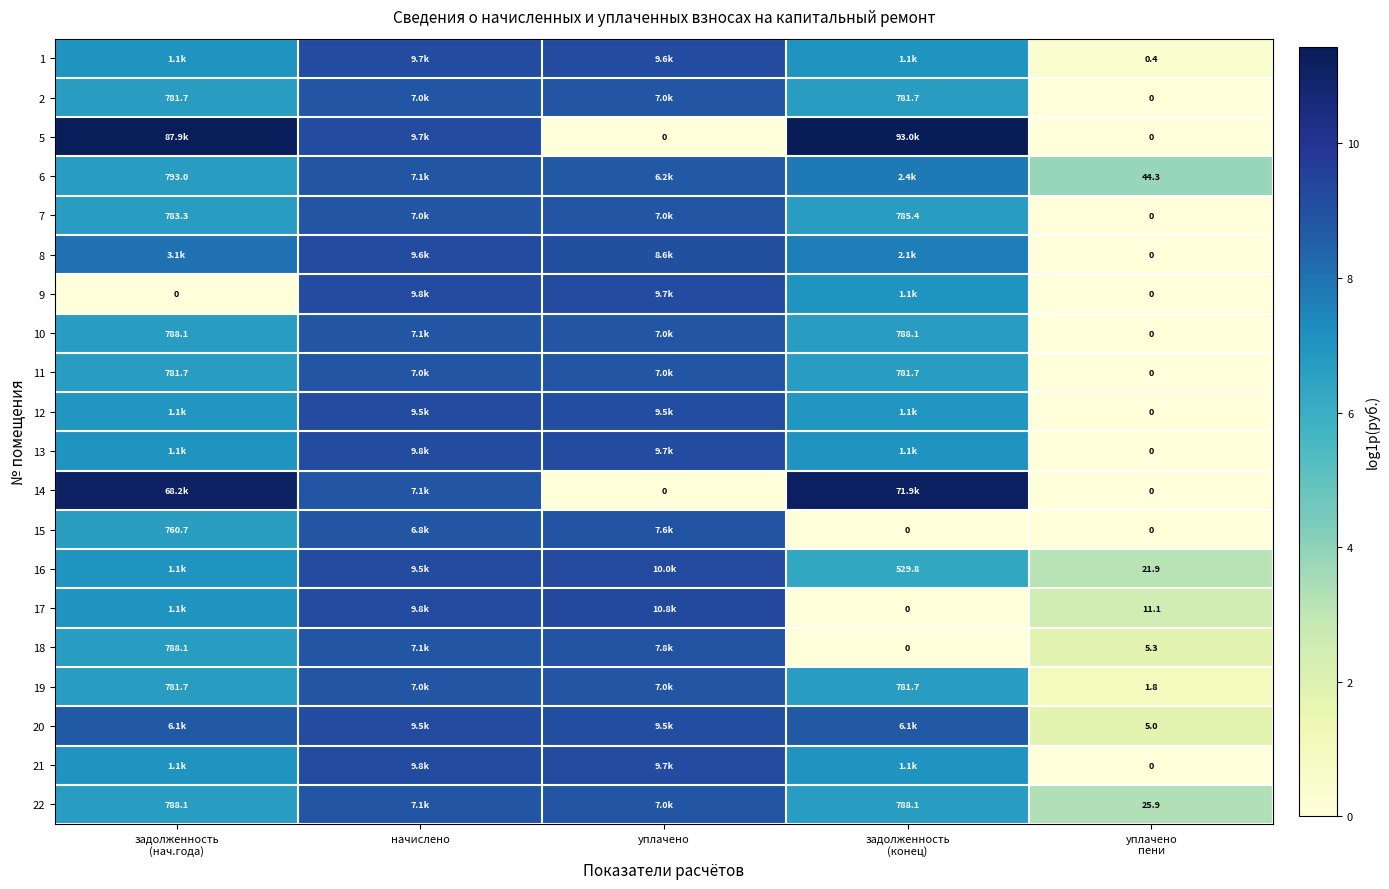

Between уплачено and уплачено
пени, which is larger?

уплачено